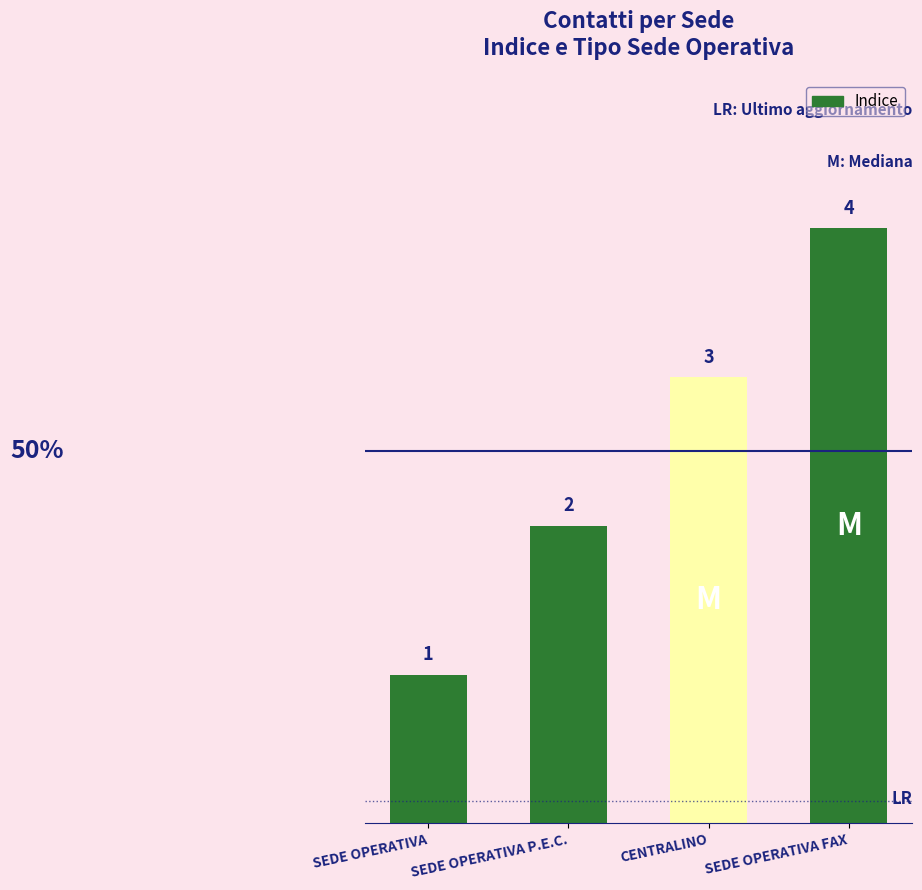

Which label corresponds to the largest value in the chart?

SEDE OPERATIVA FAX